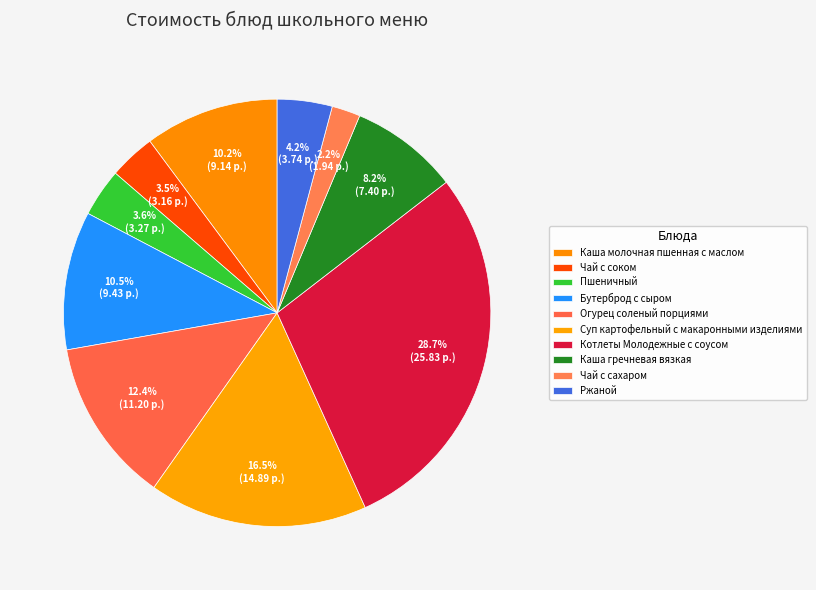

Which category has the biggest portion of the pie?

Котлеты Молодежные с соусом